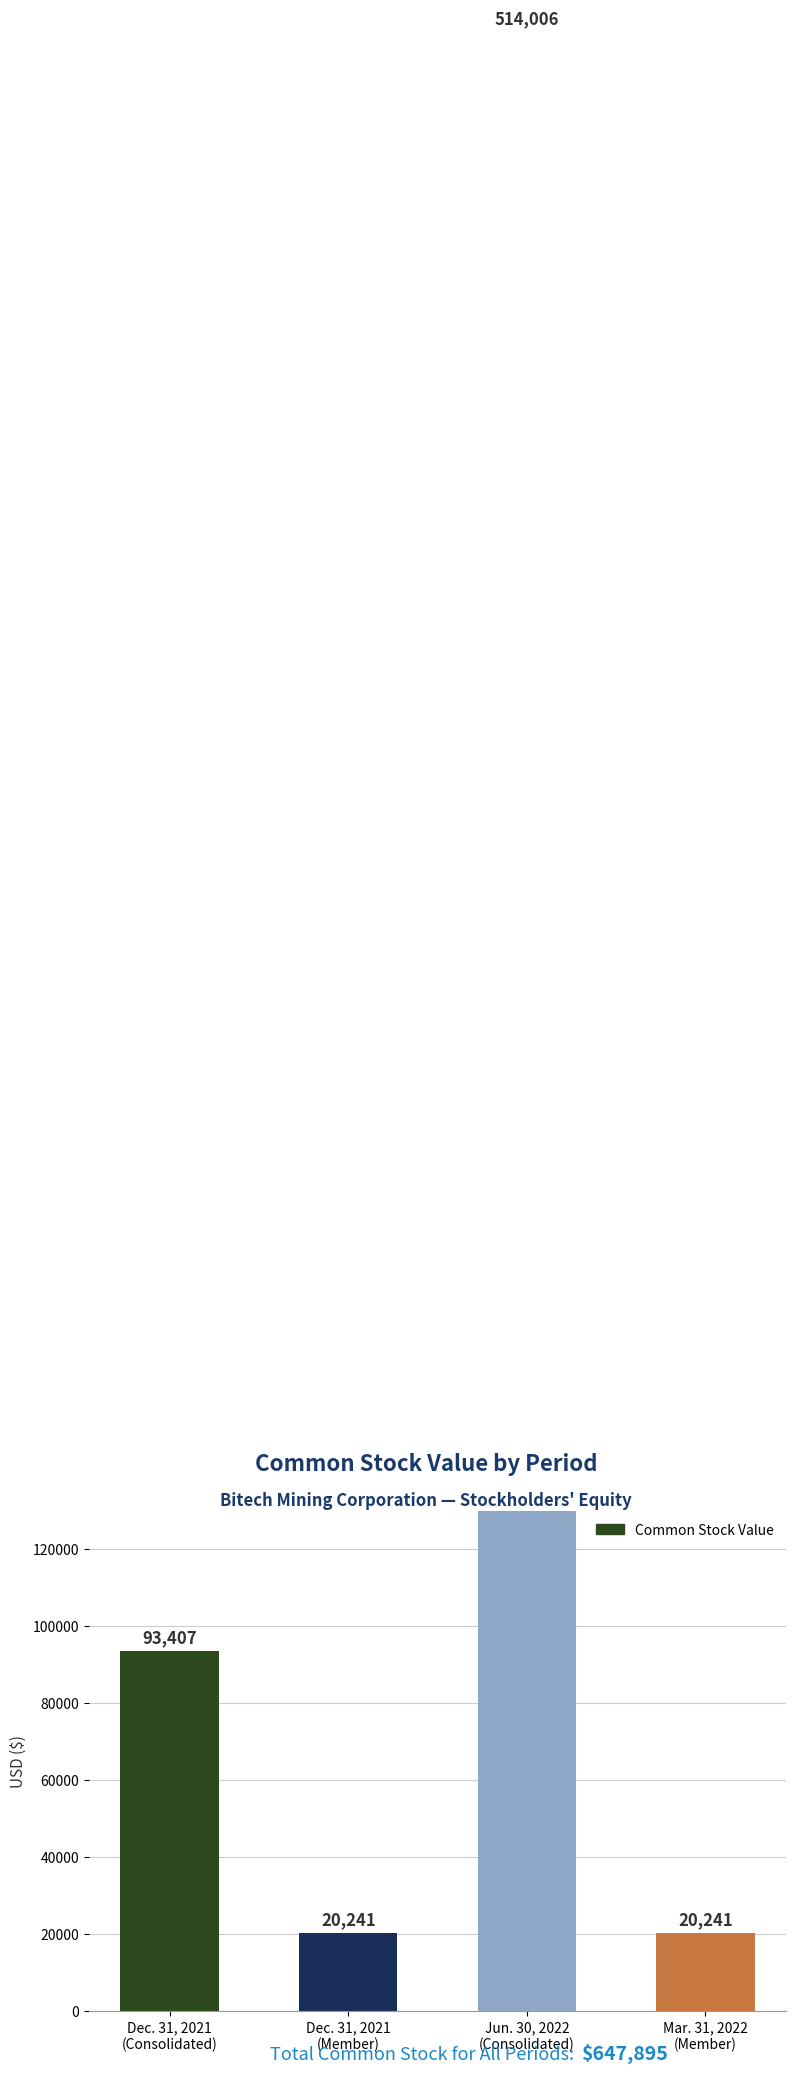

How many values exceed 93407?

1